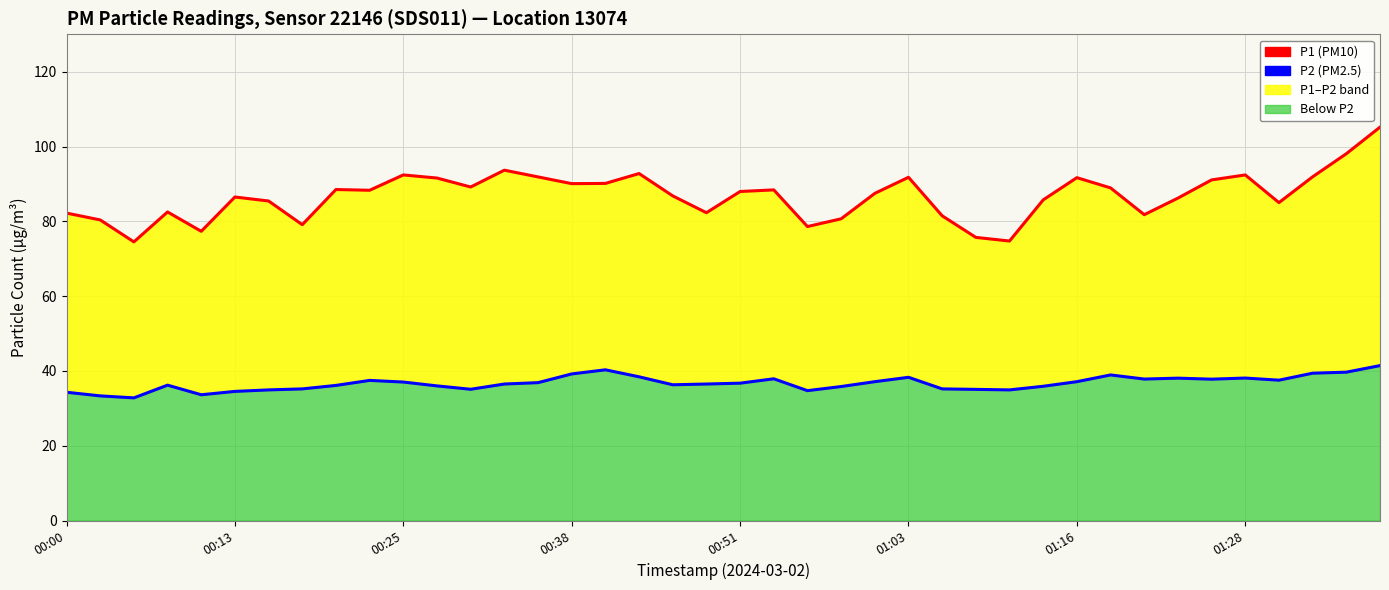

The value of P2 at 16 is 64.0. True or false?

False